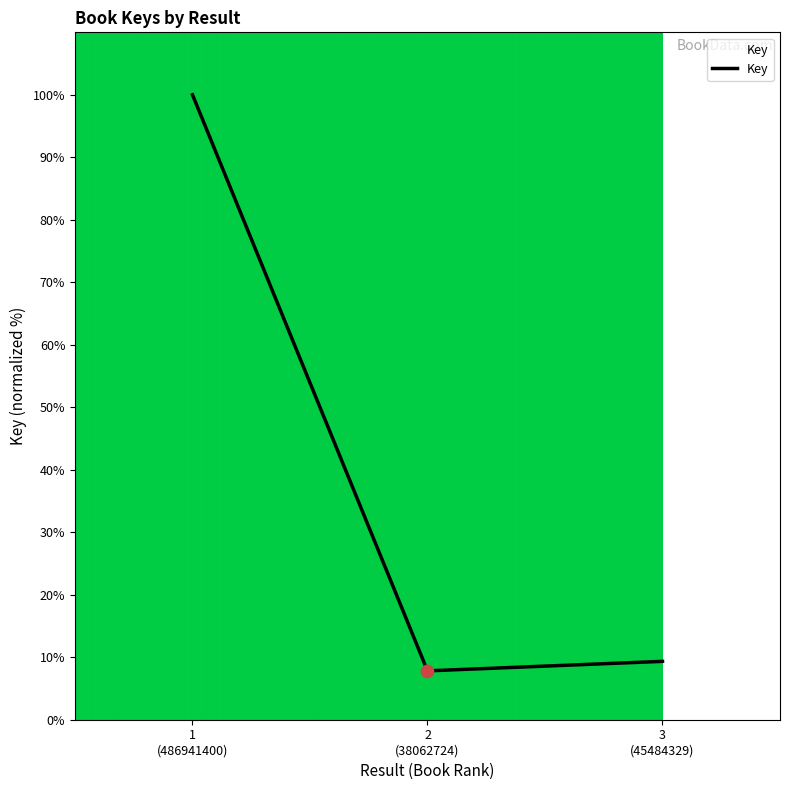

What is the sum of all values?

117.2